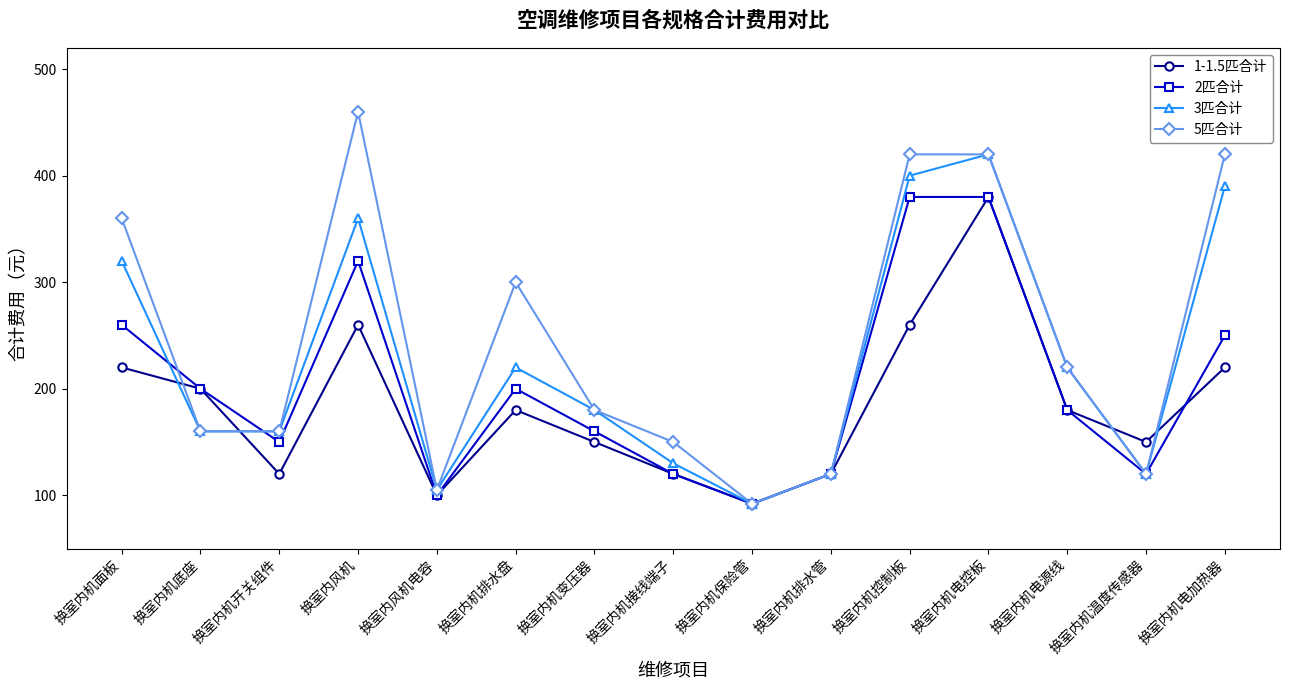

The 2匹合计 series shows 283 at 换室内机排水盘. True or false?

False